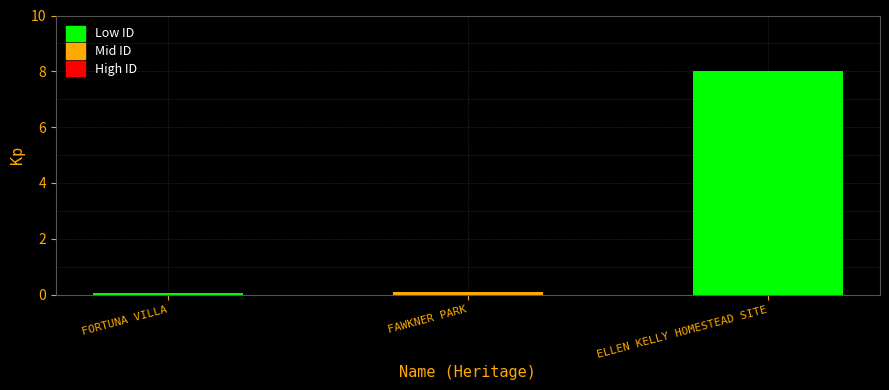

At which category does the chart reach its peak across all series?

ELLEN KELLY HOMESTEAD SITE